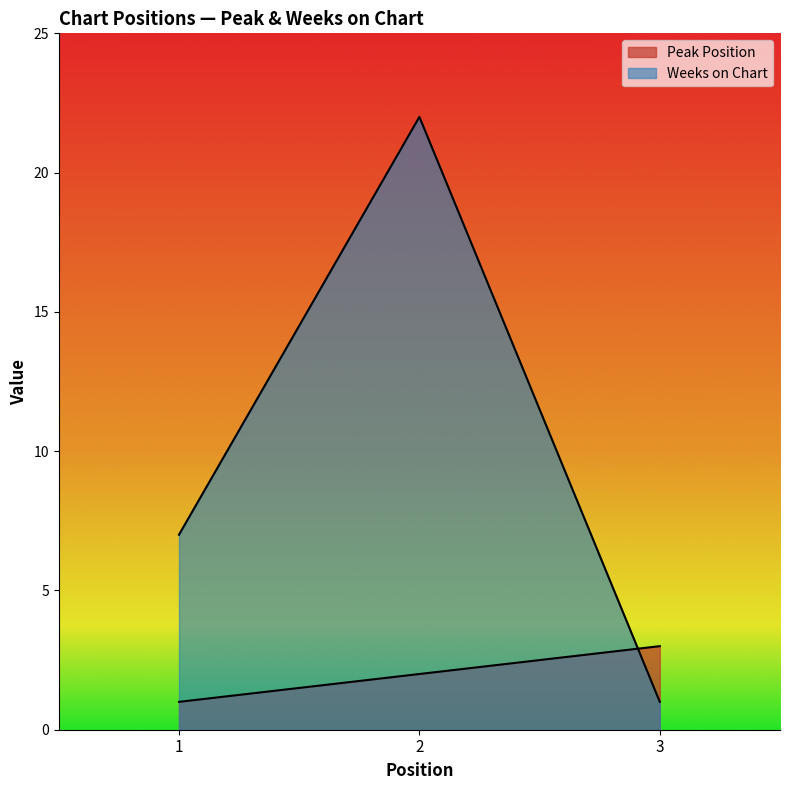

What is the total value across all series at 2?

24